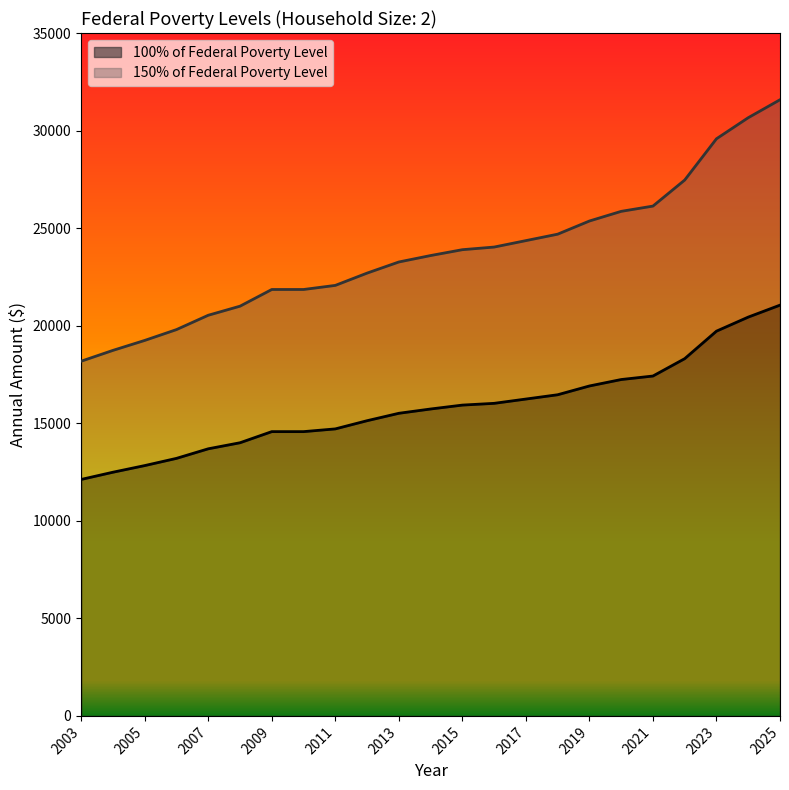

Rank the series by their maximum value, from lowest to highest.

100% of Federal Poverty Level, 150% of Federal Poverty Level